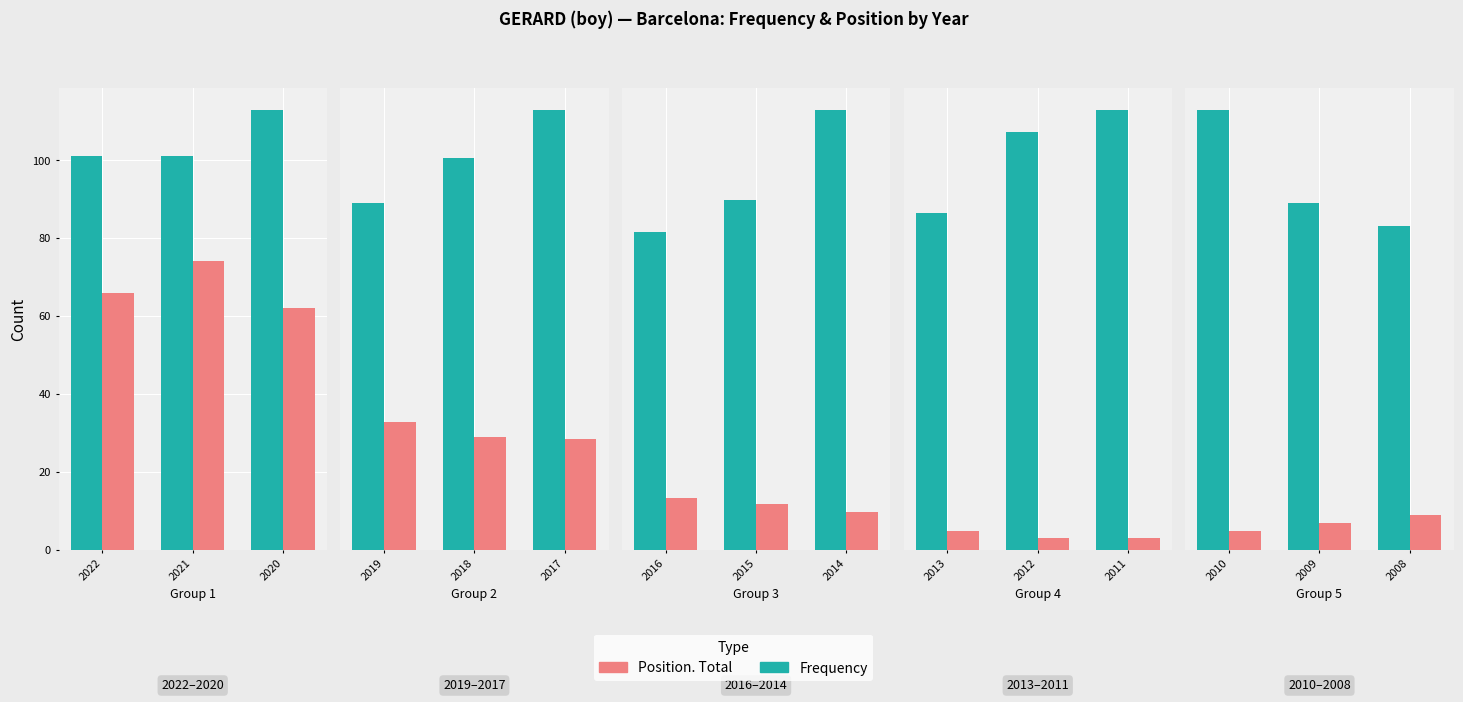

Is it true that Frequency equals 101 at 2021?

True